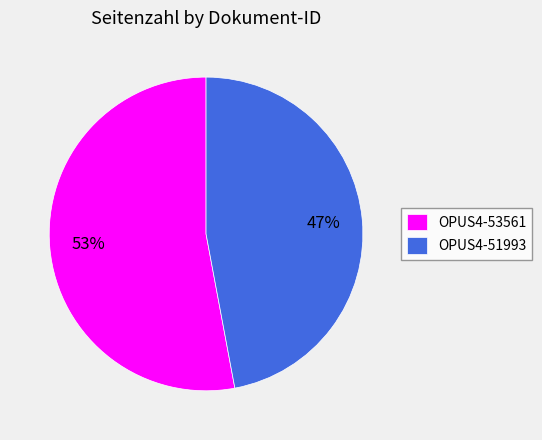

What is the ratio of the value at OPUS4-53561 to the value at OPUS4-51993?

1.1